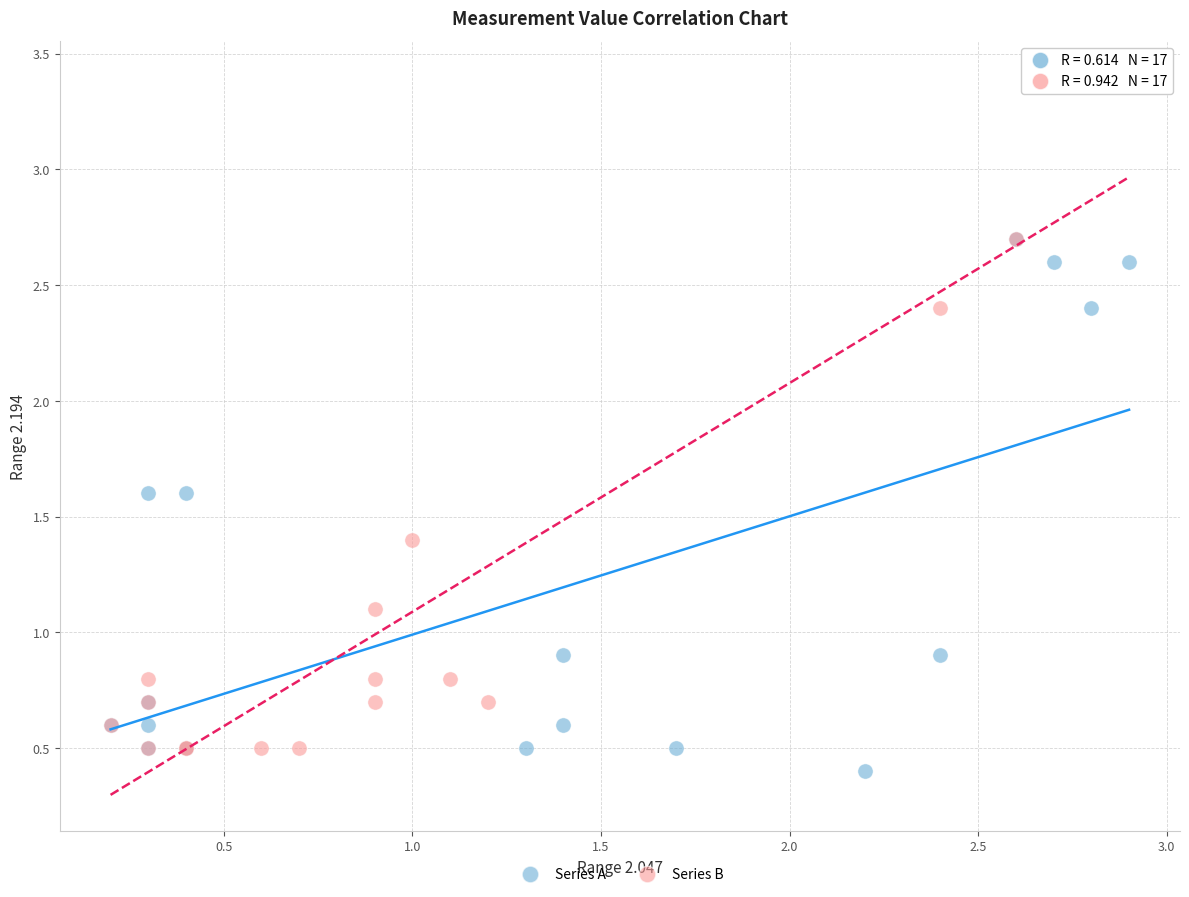

Which series has the widest spread of Y values?

Series B